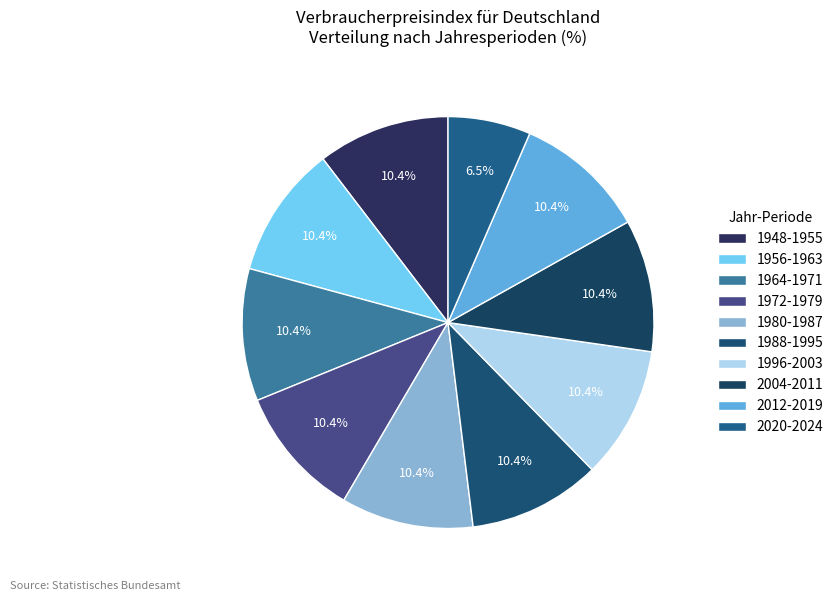

How many slices are in this pie chart?

10